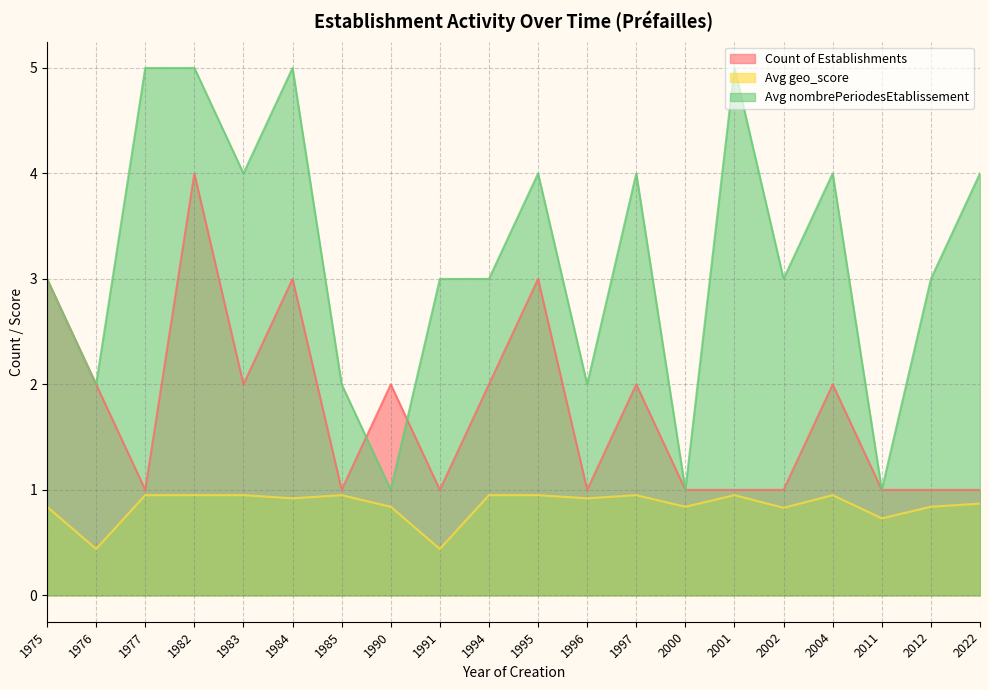

How many lines are shown in the chart?

3